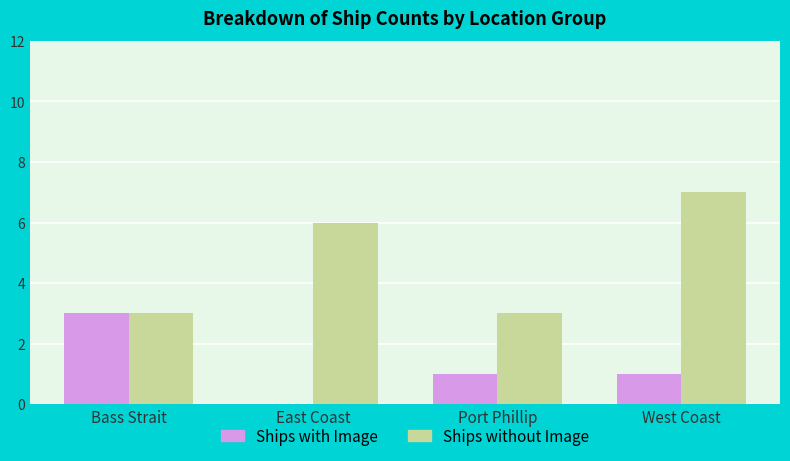

What is the sum of the Ships without Image values at Port Phillip and West Coast?

10